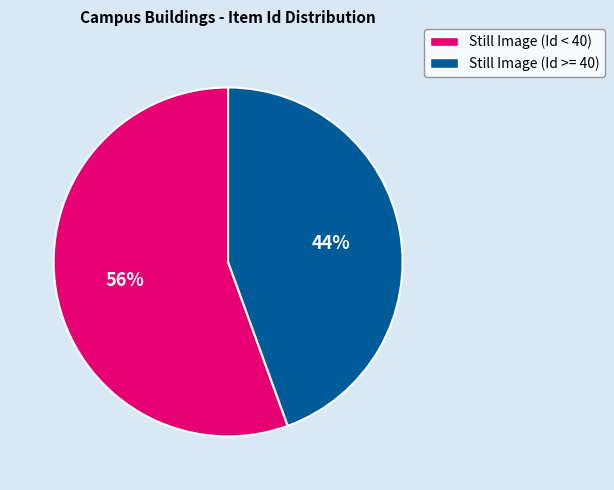

To the nearest percent, what is the average slice percentage?

50%